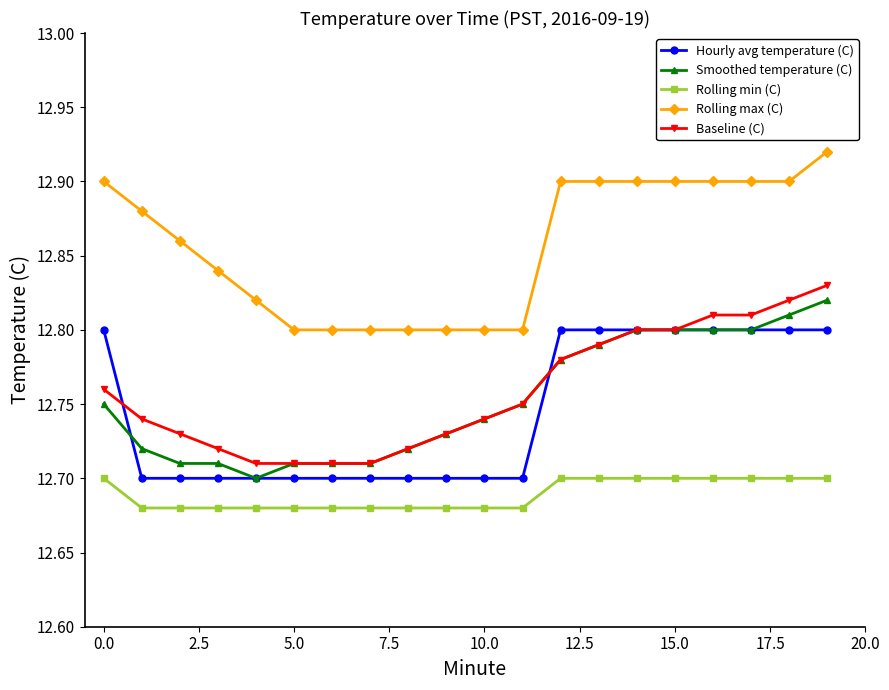

True or false: Rolling min (C) and Hourly avg temperature (C) intersect in this chart.

False